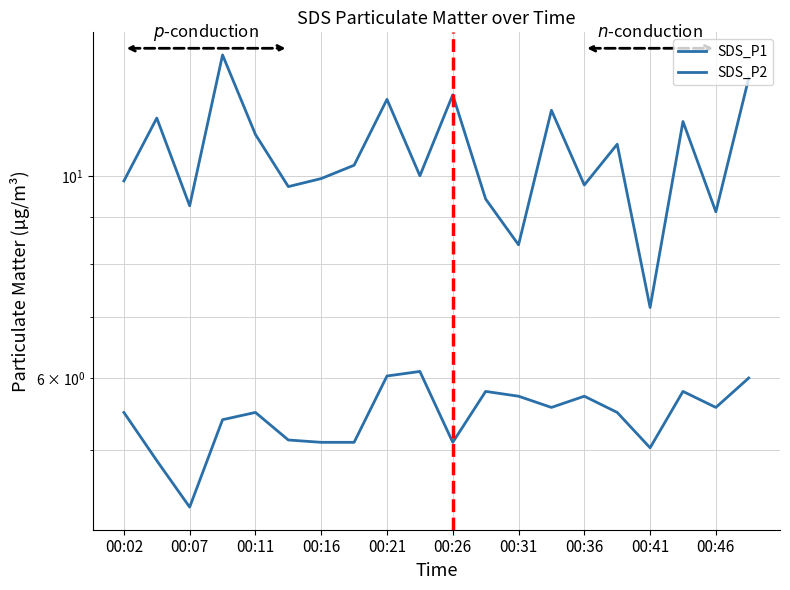

Read the SDS_P2 value at 00:16.

5.4